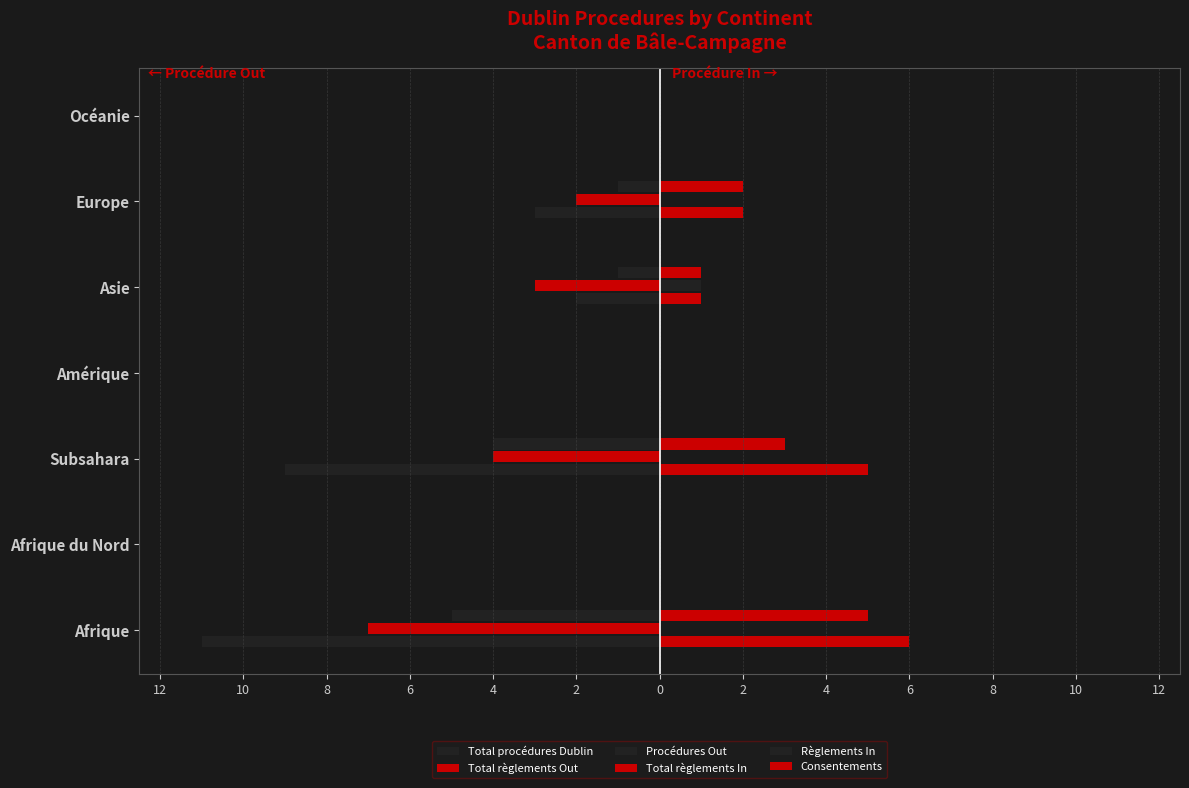

What are all the series names shown in the legend?

Total procédures Dublin, Total règlements Out, Procédures Out, Total règlements In, Règlements In, Consentements